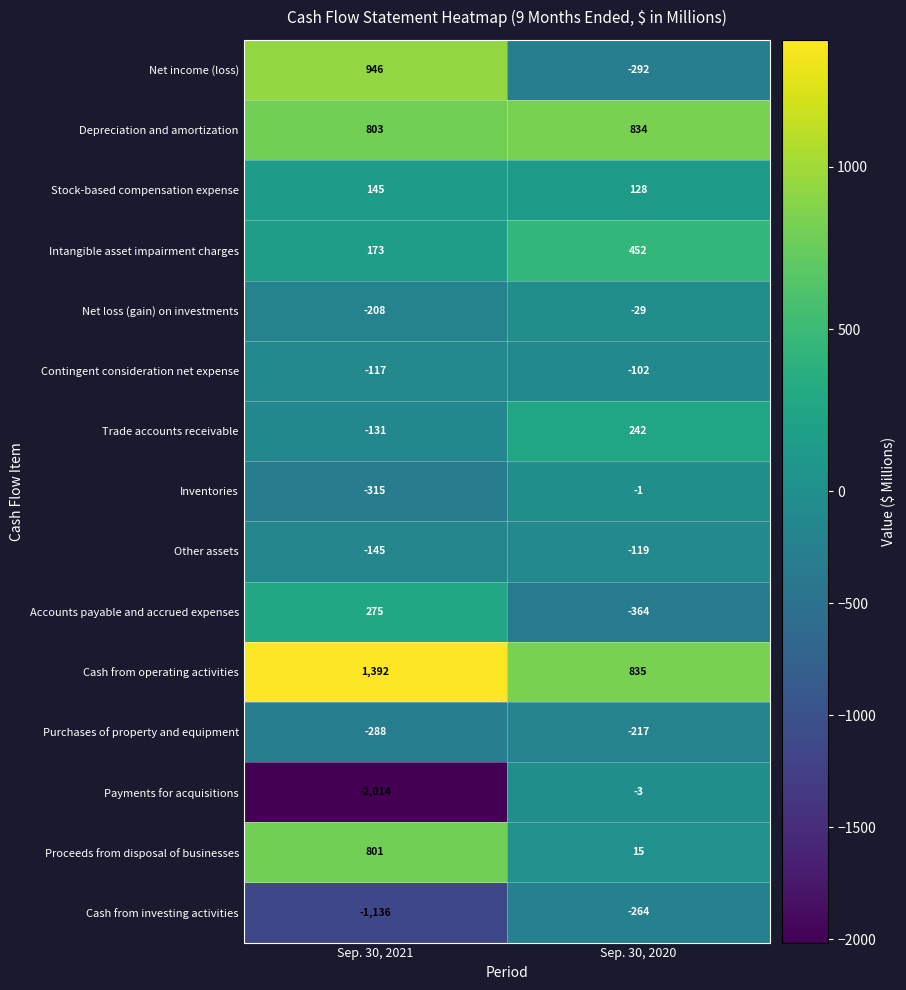

Which series changed the most between Sep. 30, 2021 and Sep. 30, 2020?

Payments for acquisitions